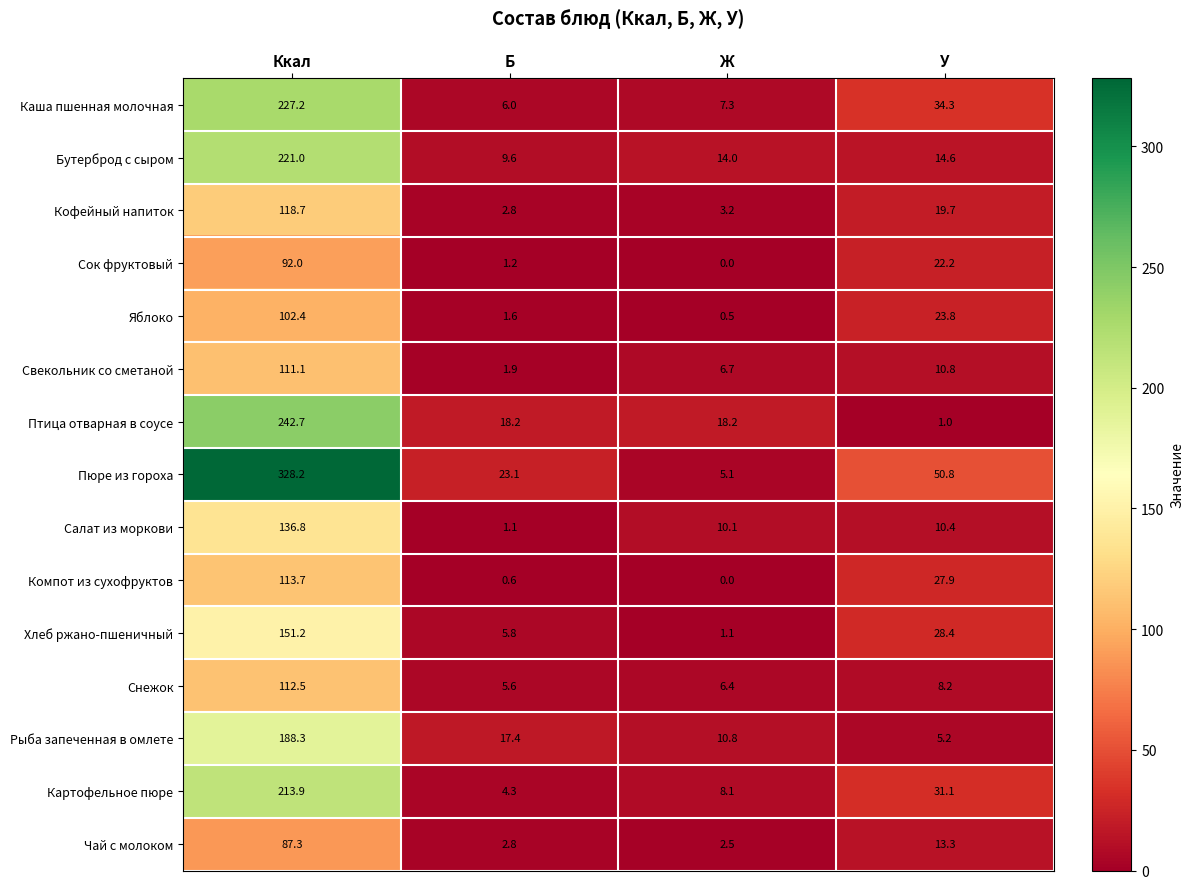

What is the sum of all Хлеб ржано-пшеничный values?

186.5